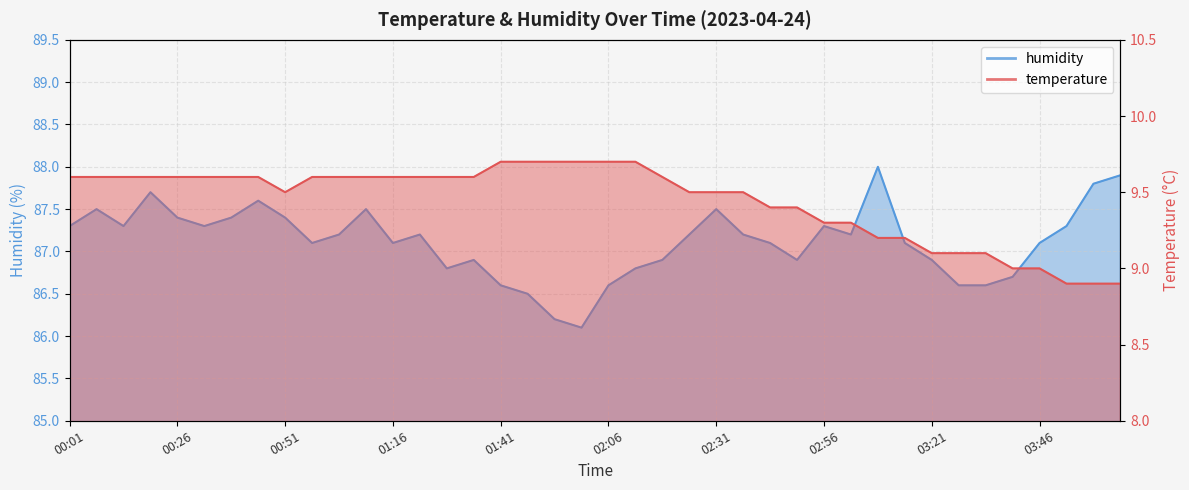

At 02:44, list the series in order from largest to smallest.

humidity, temperature